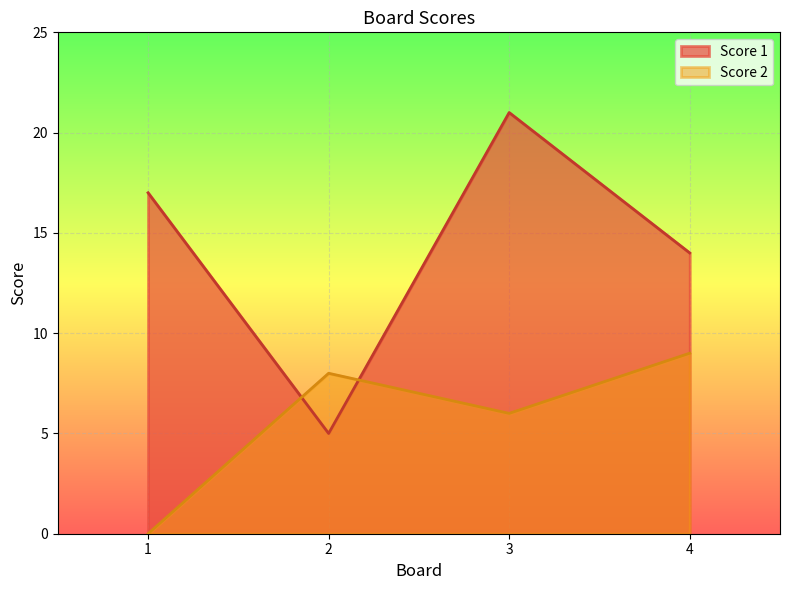

List the series in order of their peak value, lowest first.

Score 2, Score 1